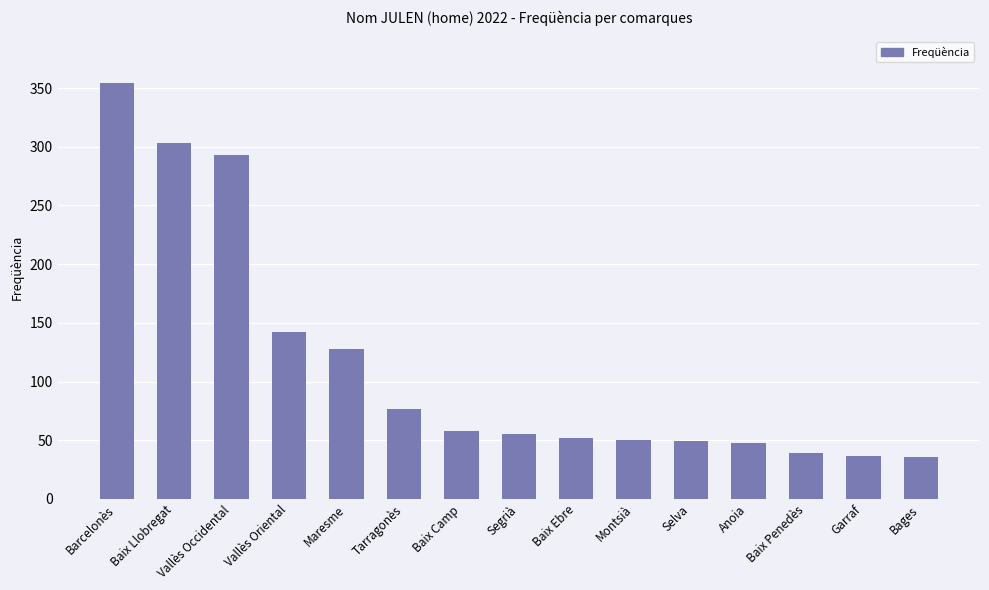

Count the number of data series in this chart.

1